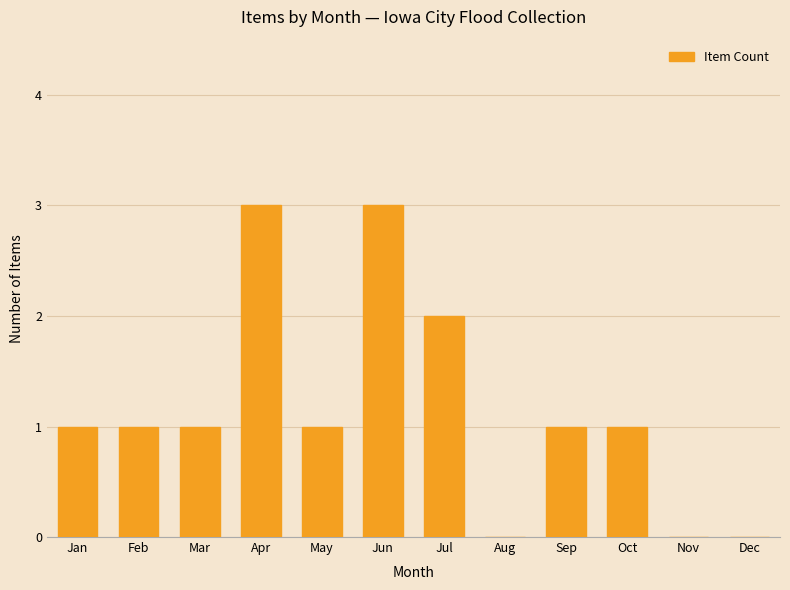

Reading left to right, list all the values displayed in this chart.

Jan=1	Feb=1	Mar=1	Apr=3	May=1	Jun=3	Jul=2	Aug=0	Sep=1	Oct=1	Nov=0	Dec=0